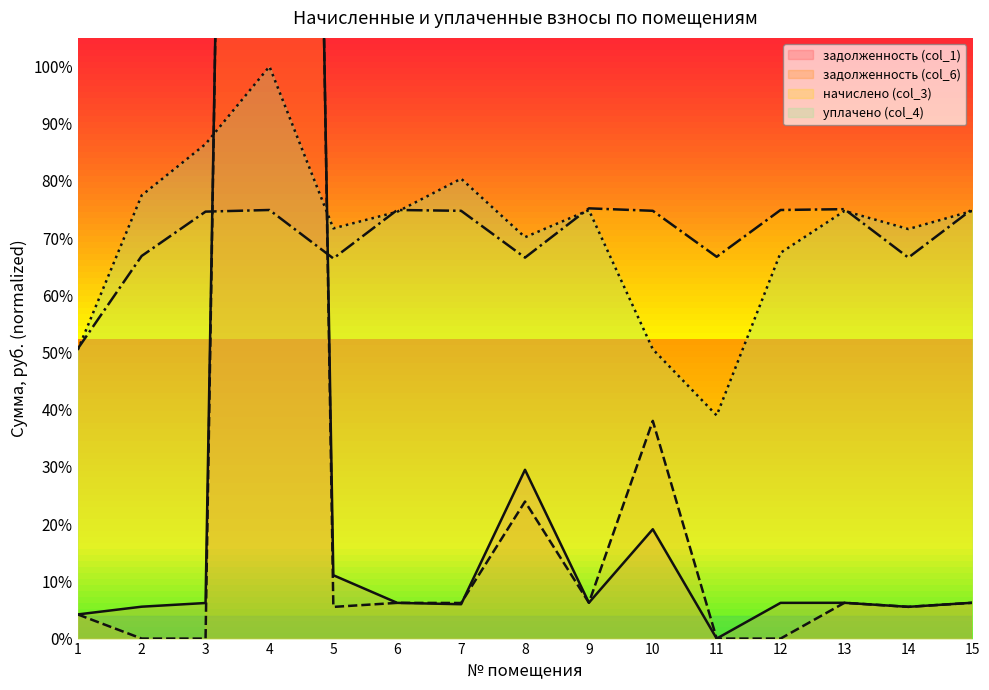

What is the spread (max minus min) of values at 7?

0.7